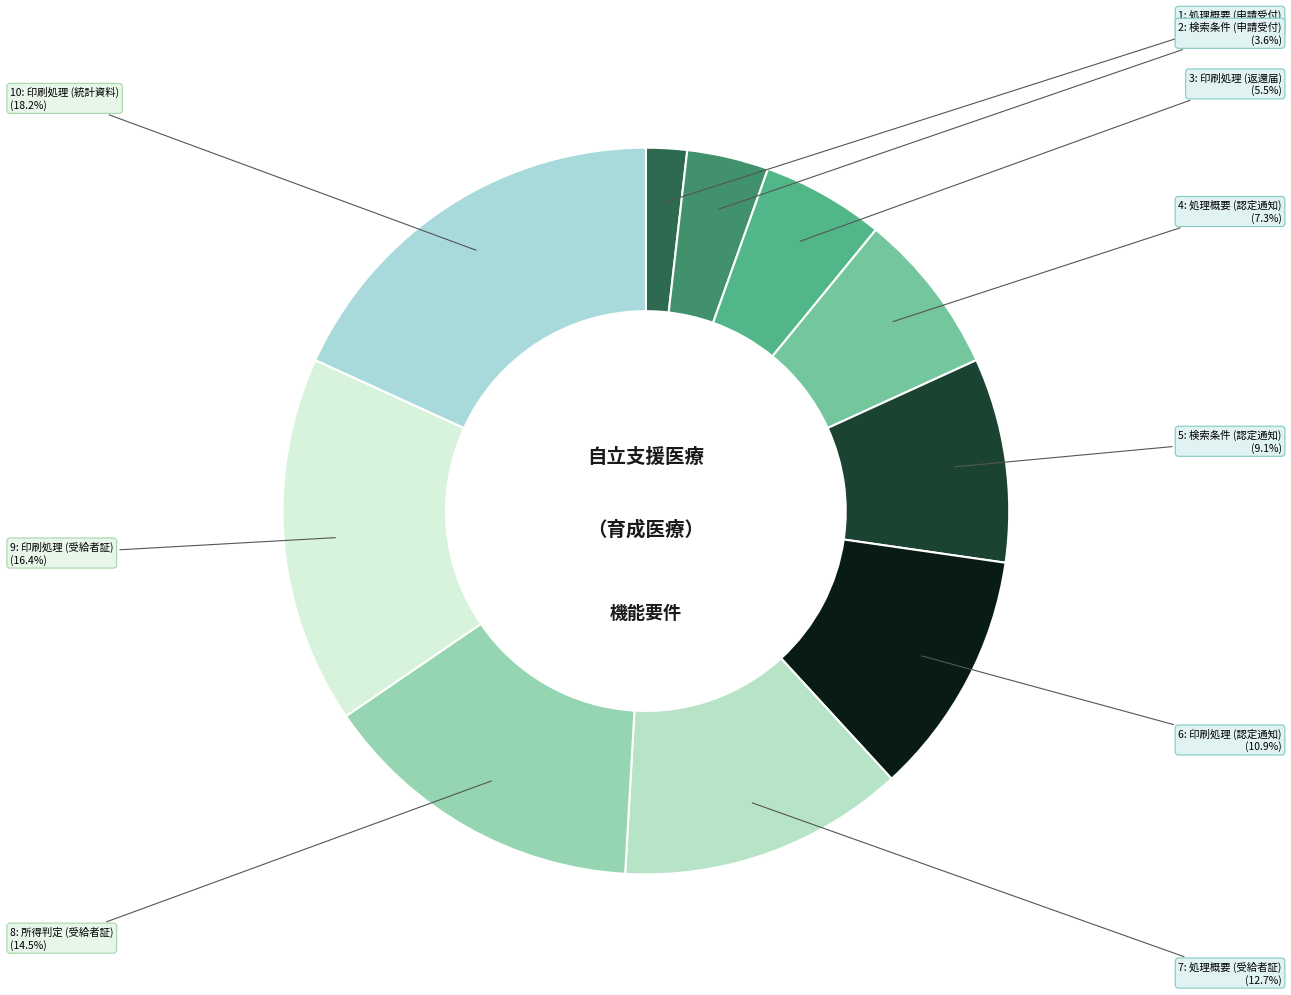

Rank the categories by value from highest to lowest.

印刷処理 (統計資料), 印刷処理 (受給者証), 所得判定 (受給者証), 処理概要 (受給者証), 印刷処理 (認定通知), 検索条件 (認定通知), 処理概要 (認定通知), 印刷処理 (返還届), 検索条件 (申請受付), 処理概要 (申請受付)